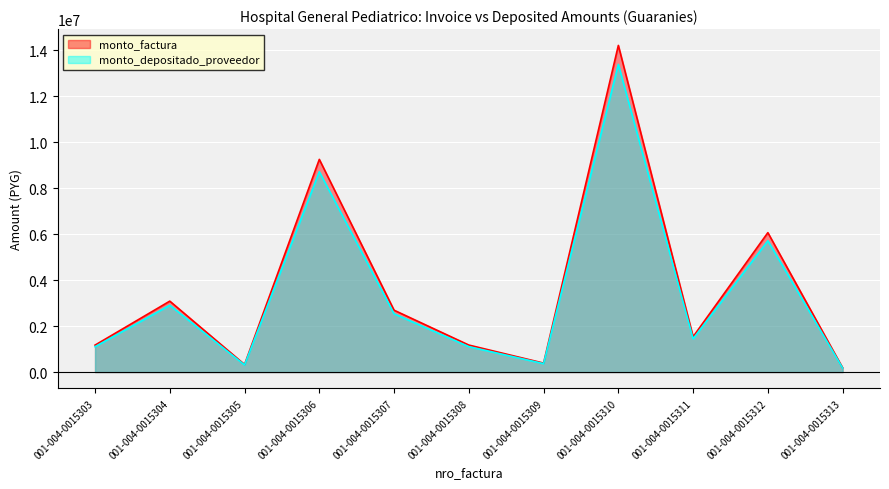

Reading right to left, extract all data points from this chart.

monto_factura: 001-004-0015313=186000	001-004-0015312=6065000	001-004-0015311=1538000	001-004-0015310=14210000	001-004-0015309=390000	001-004-0015308=1175000	001-004-0015307=2691000	001-004-0015306=9252000	001-004-0015305=330000	001-004-0015304=3086000	001-004-0015303=1172250
monto_depositado_proveedor: 001-004-0015313=175198	001-004-0015312=5712789	001-004-0015311=1448685	001-004-0015310=13384787	001-004-0015309=367352	001-004-0015308=1106765	001-004-0015307=2534726	001-004-0015306=8714712	001-004-0015305=310836	001-004-0015304=2906787	001-004-0015303=1104175